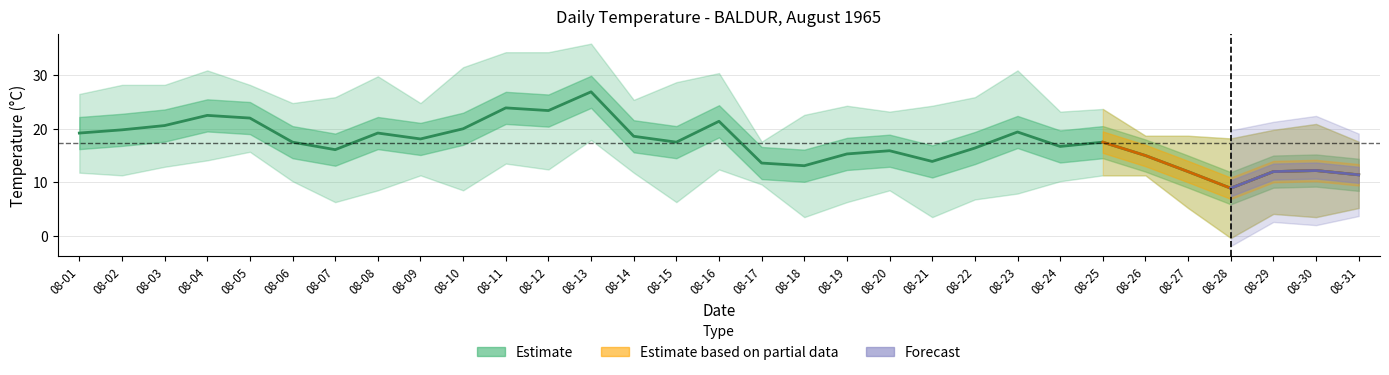

True or false: Max Temp (C) and Min Temp (C) intersect in this chart.

False